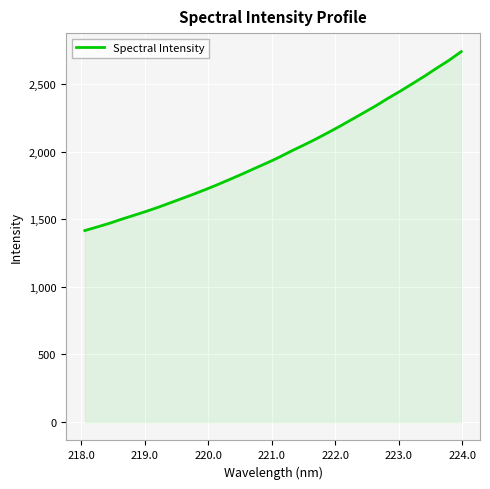

What is the difference between the maximum and minimum values?

1325.0